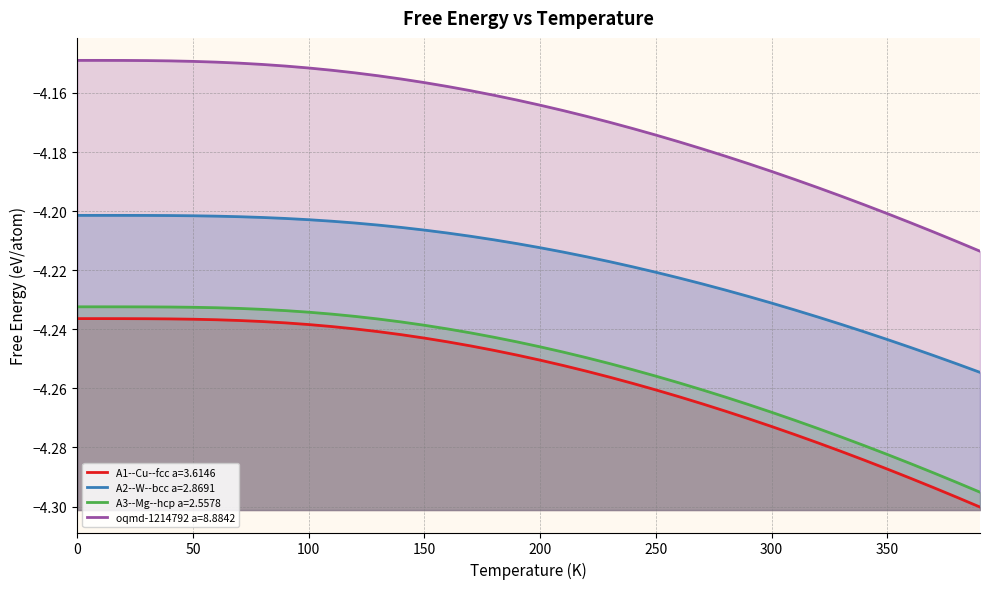

At which category does A2--W--bcc a=2.8691 reach its first local peak?

10